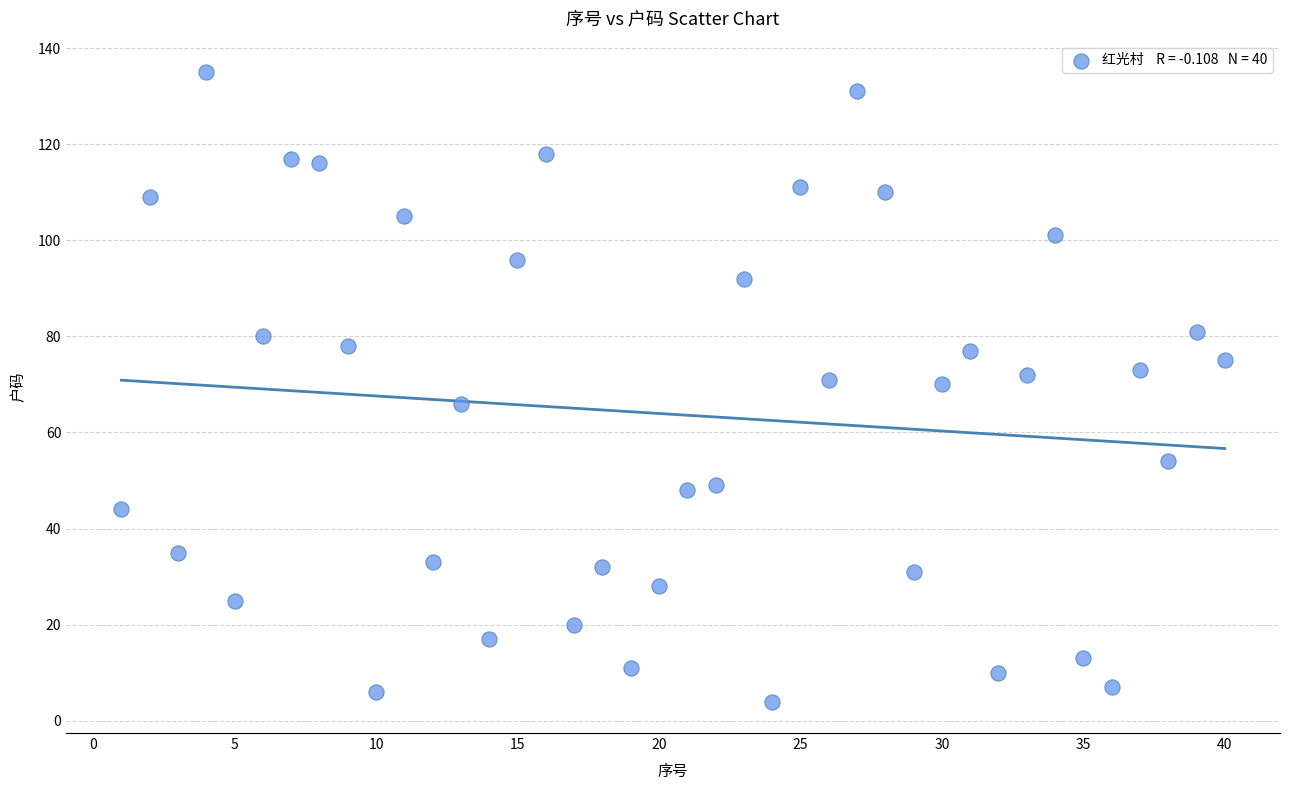

What is the range of X values (max minus min)?

39